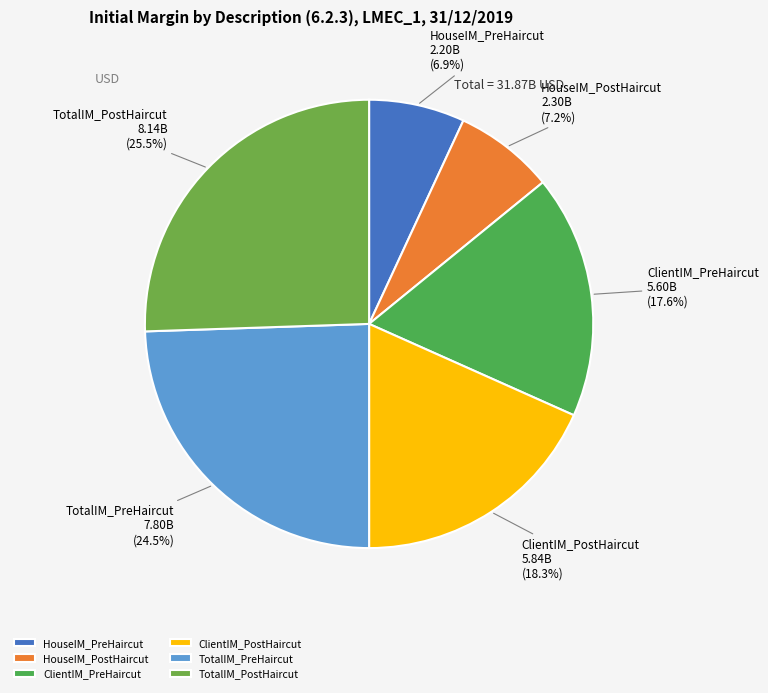

What percentage do TotalIM_PreHaircut and ClientIM_PostHaircut together represent?

42.8%